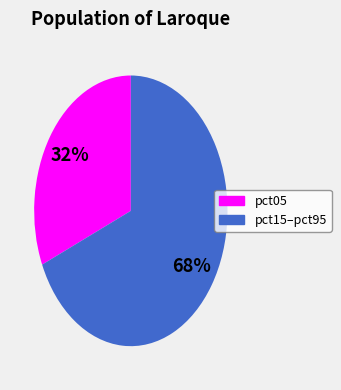

How many slices are in this pie chart?

2